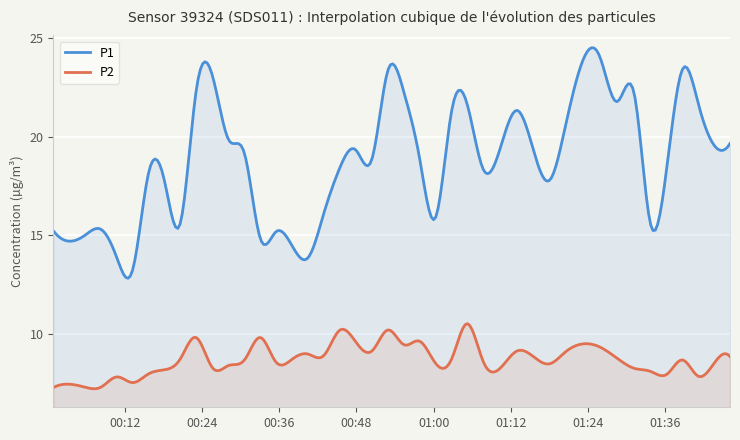

How many values in the P2 series are below 8?

9